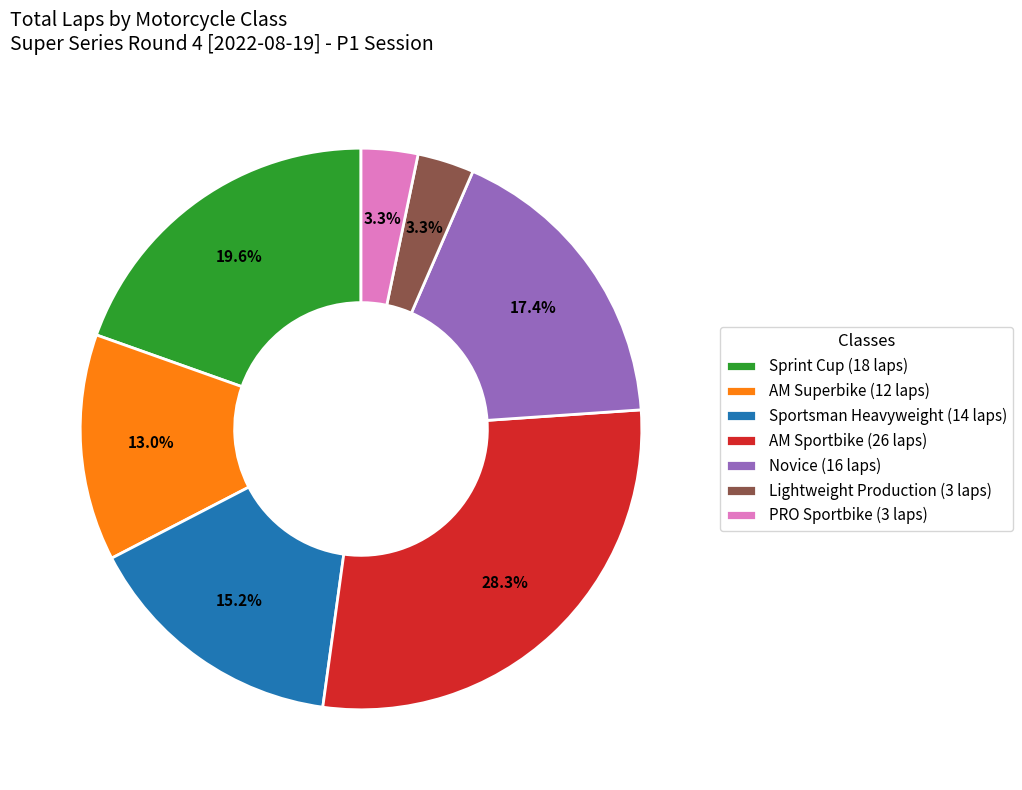

What portion of the pie excludes AM Sportbike (26 laps)?

71.7%